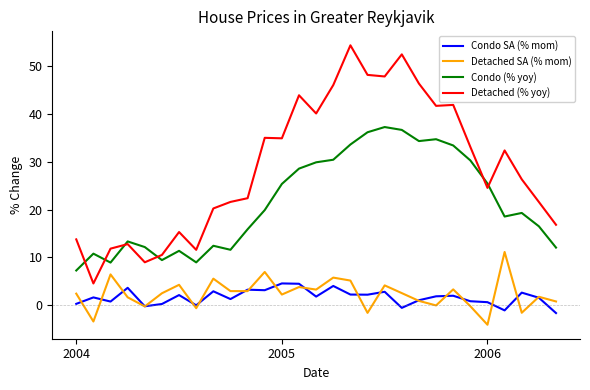

What is the minimum value for Condo SA (% mom)?

-1.7